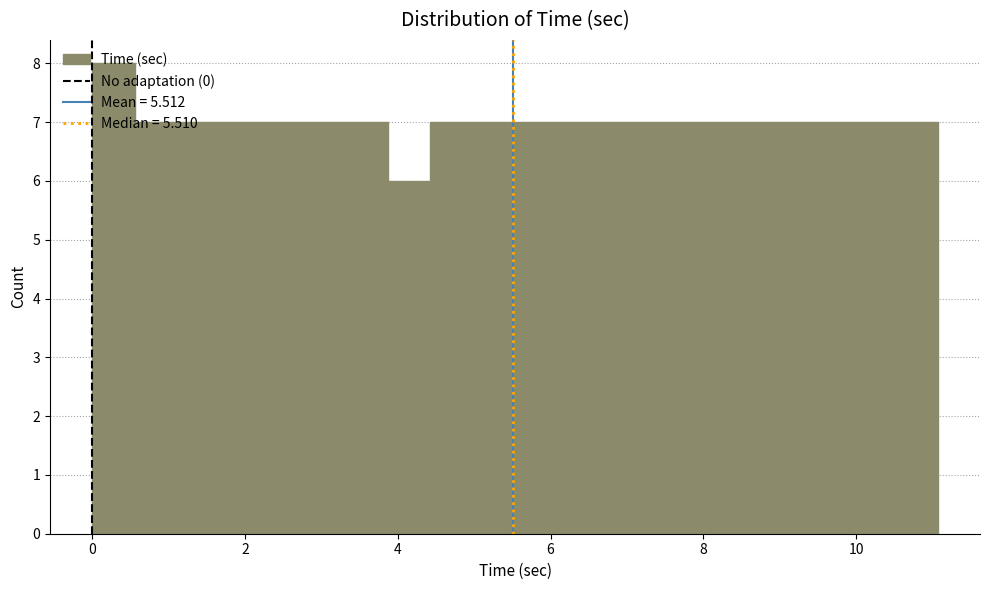

Around what value on the x-axis is the tallest bar? Give the approximate position of its centre, as read against the axis.

0.2